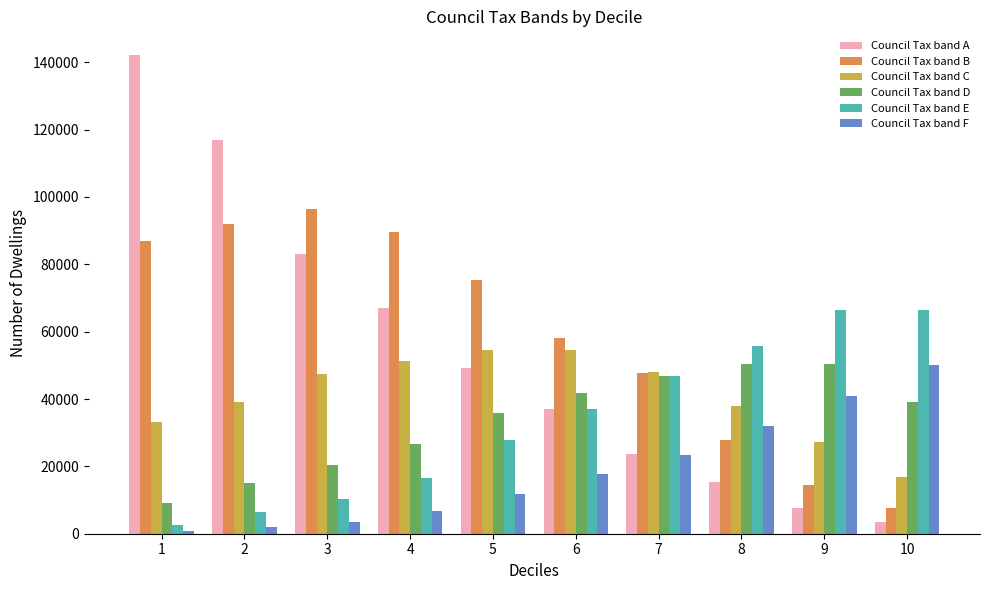

Count the number of data series in this chart.

6